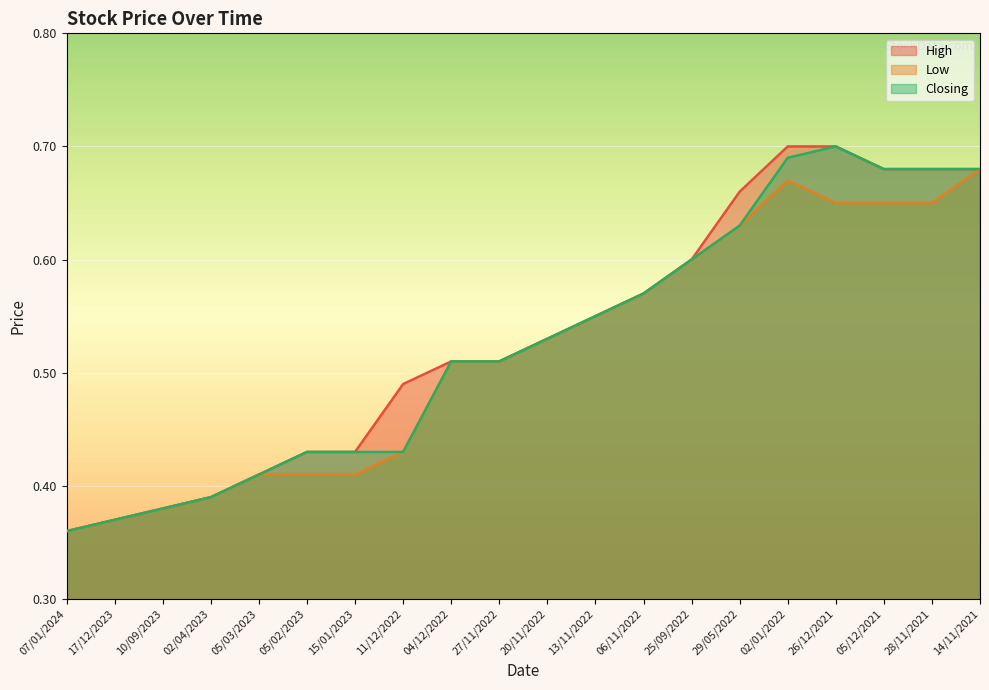

How many Low values are between 0 and 1?

20